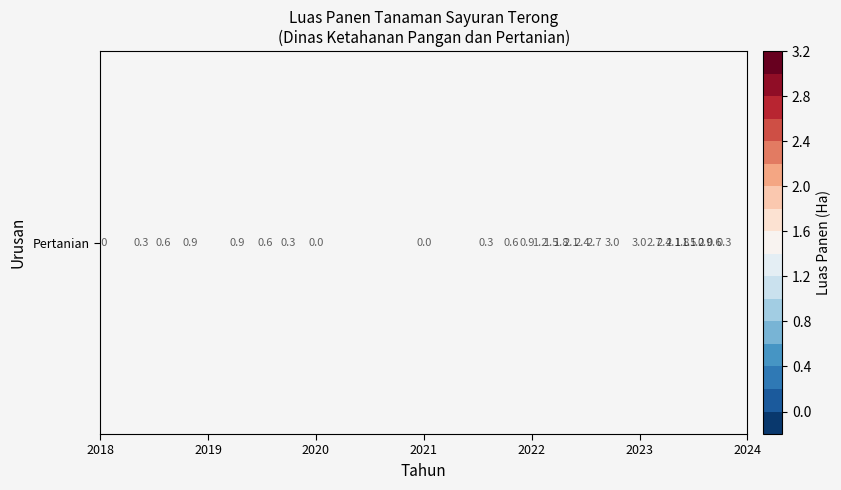

Is it true that the value at 2020 is 0?

True